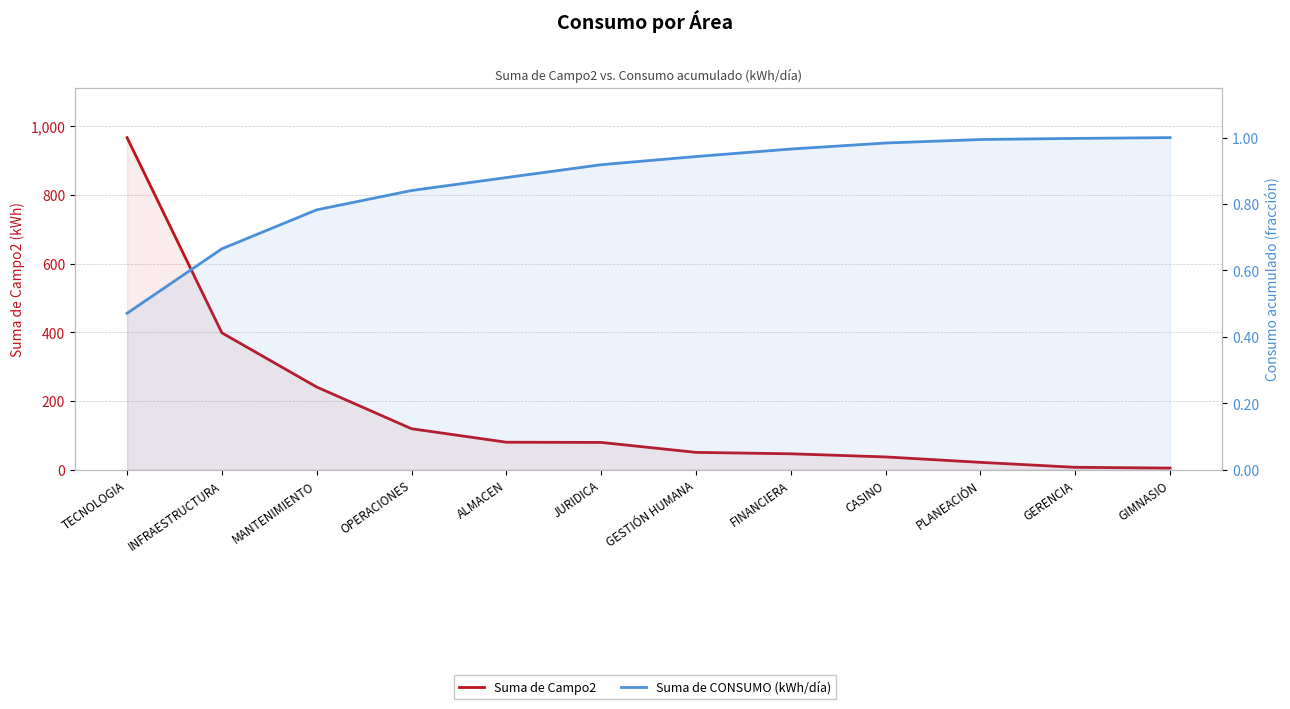

List the labels in order of Suma de Campo2 value, largest first.

TECNOLOGIA, INFRAESTRUCTURA, MANTENIMIENTO, OPERACIONES, ALMACEN, JURIDICA, GESTIÓN HUMANA, FINANCIERA, CASINO, PLANEACIÓN, GERENCIA, GIMNASIO